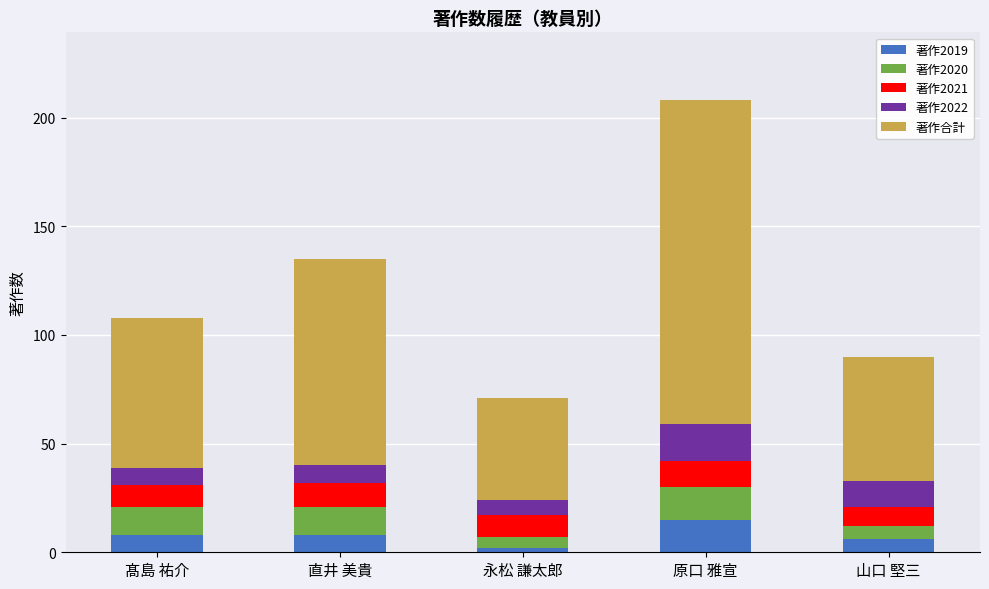

What is the difference between the maximum and minimum values in the 著作2019 series?

13